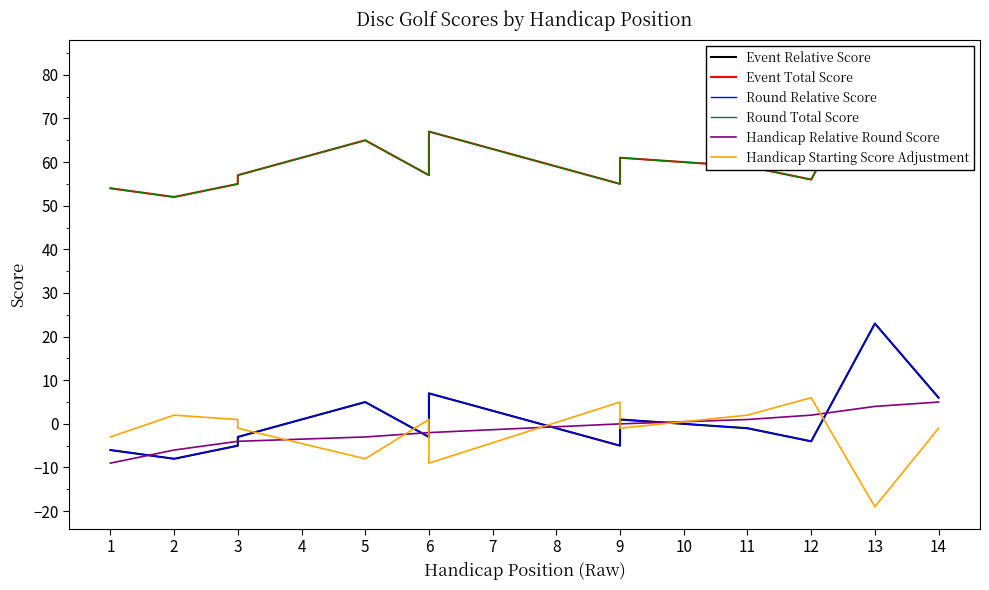

What is the value of the Event Relative Score point at the 7th from the left?

2